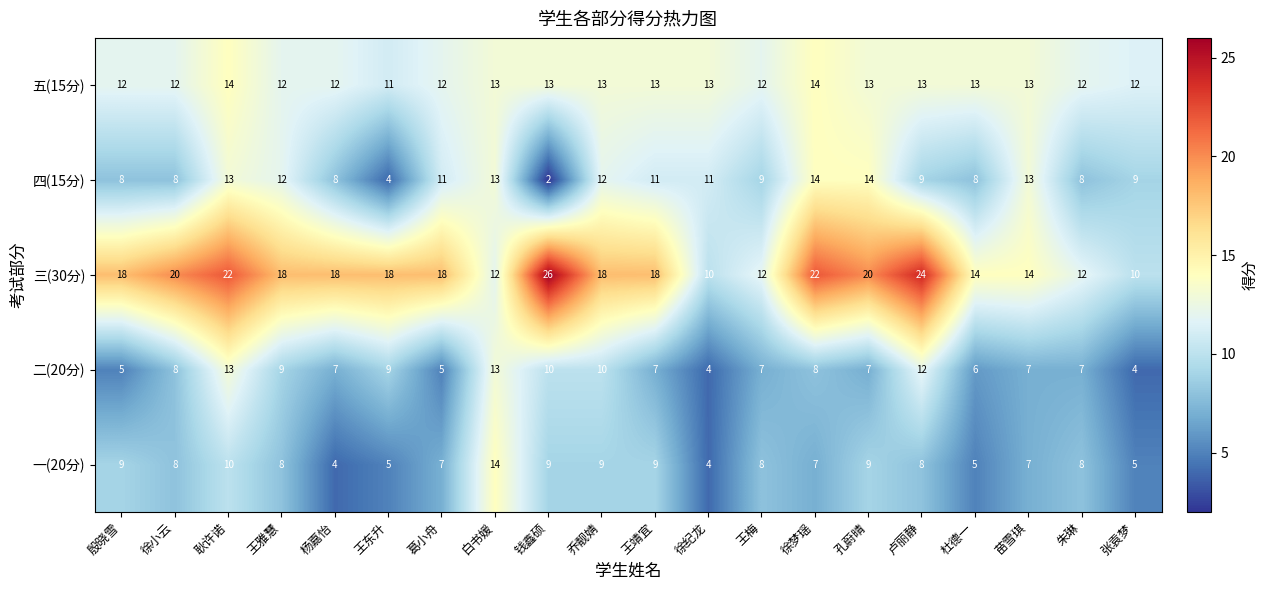

What is the difference between the highest and lowest values at 王梅?

5